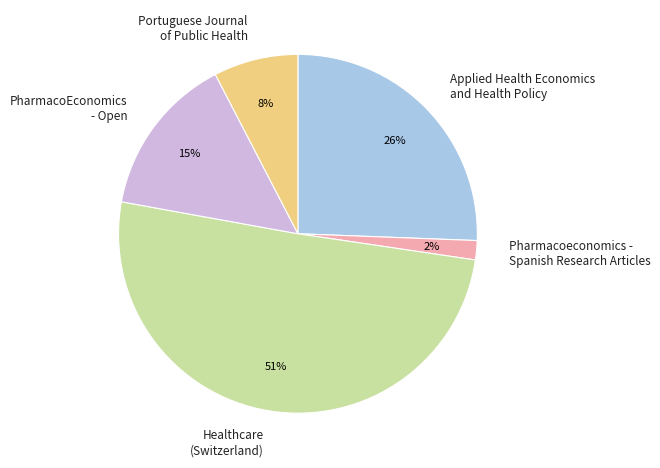

Which slice represents more than half of the pie?

Healthcare (Switzerland)